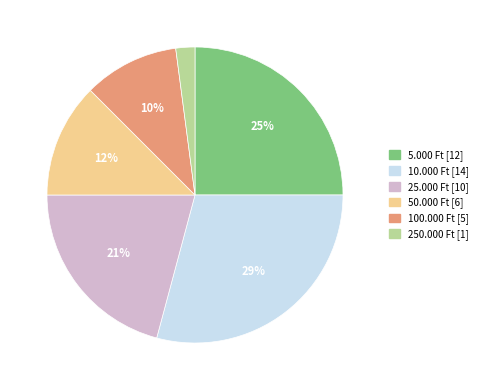

To the nearest percent, what is the difference between the largest and smallest slice percentages?

27%